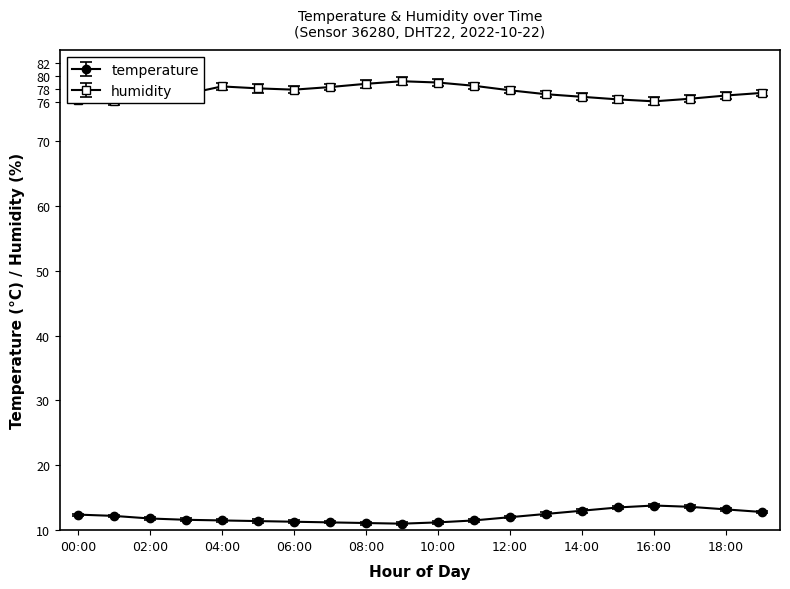

At which category is the sum across all series the highest?

09:00